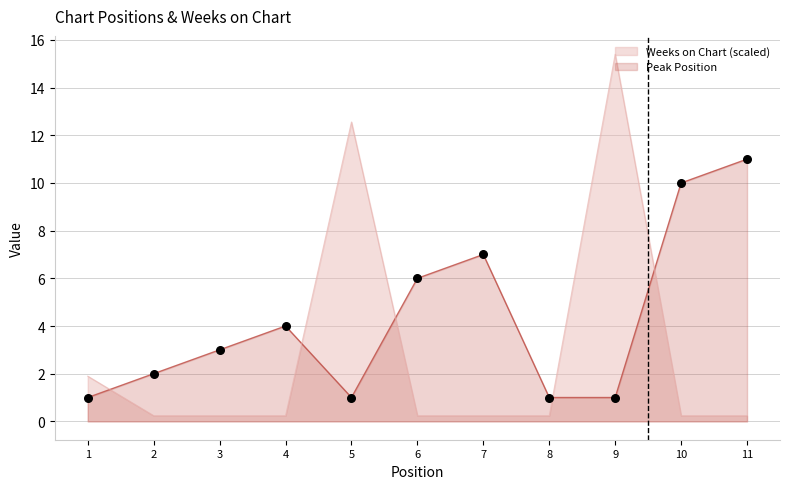

What is the total value across all series at 11?

11.2